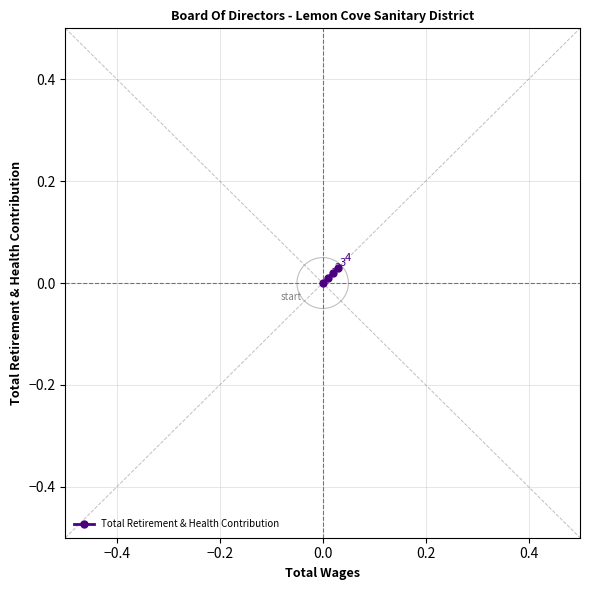

Is this an area chart (filled region under the line)?

No